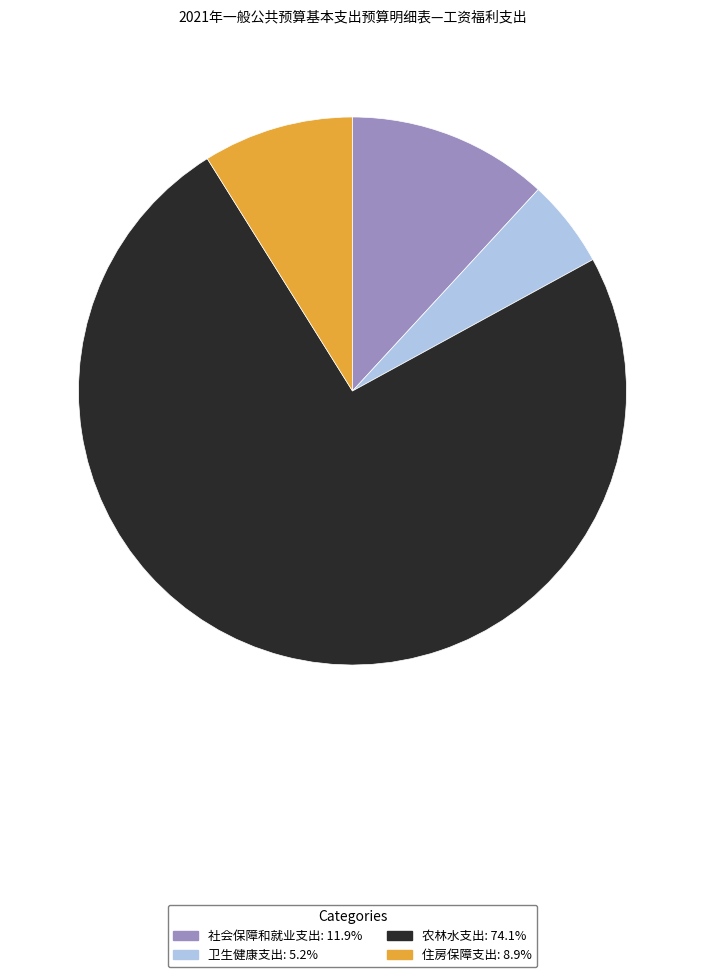

Which slice is the largest?

农林水支出